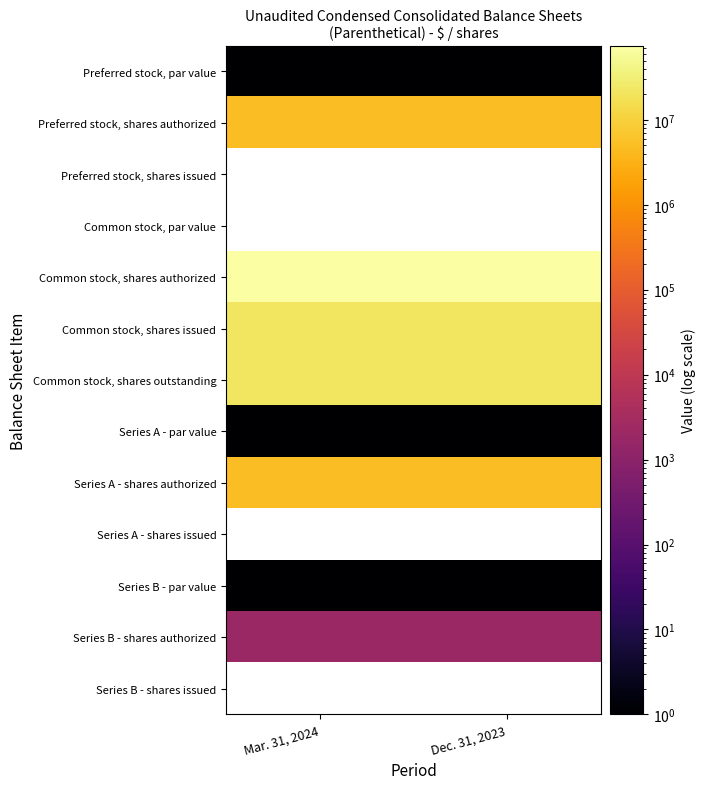

Count the number of categories in the chart.

2